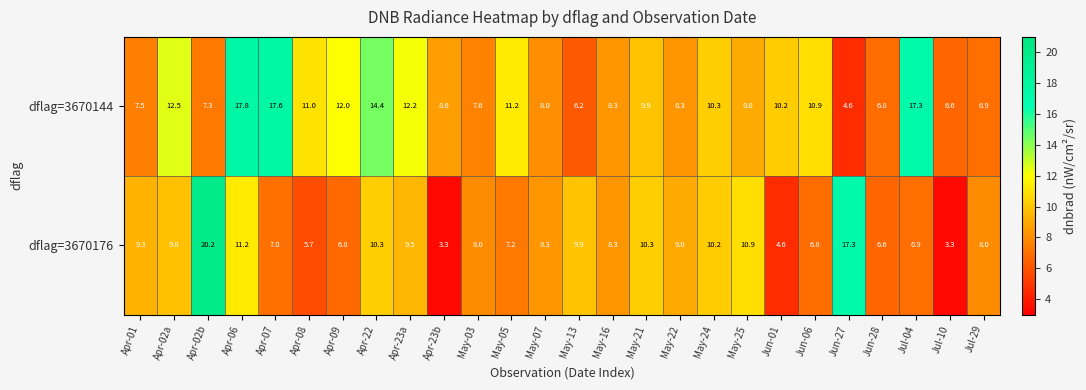

Is it true that dflag=3670176 equals 16.0 at Apr-22?

False